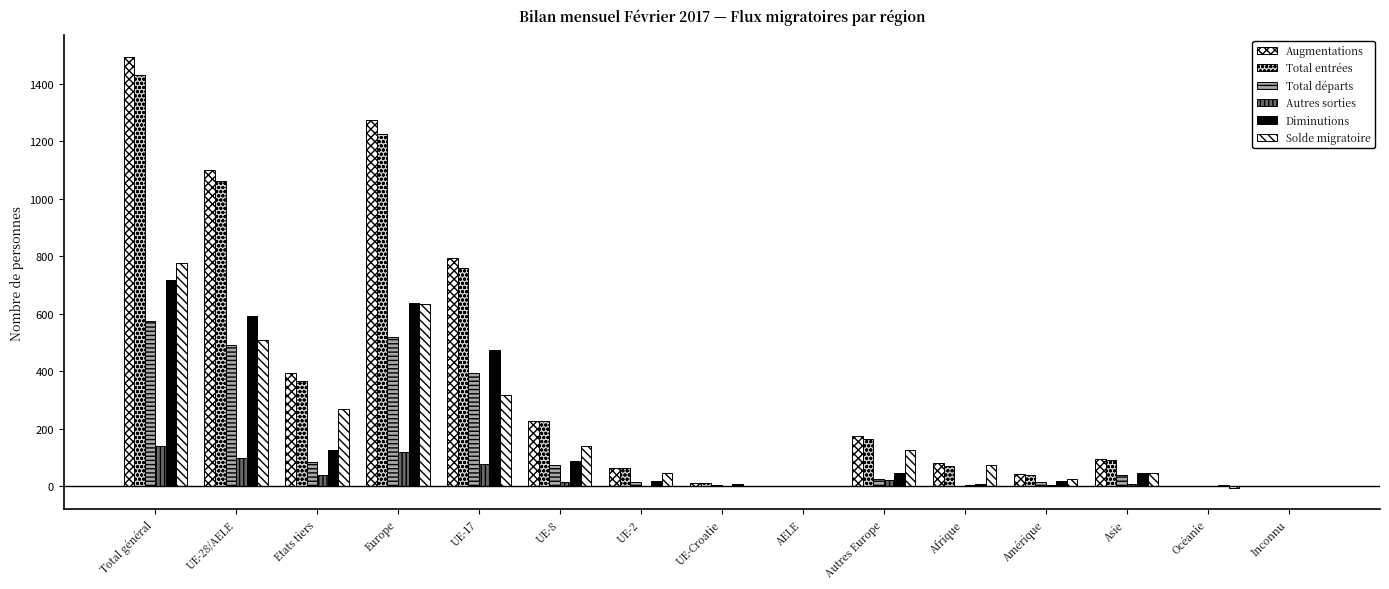

Count the number of categories in the chart.

15